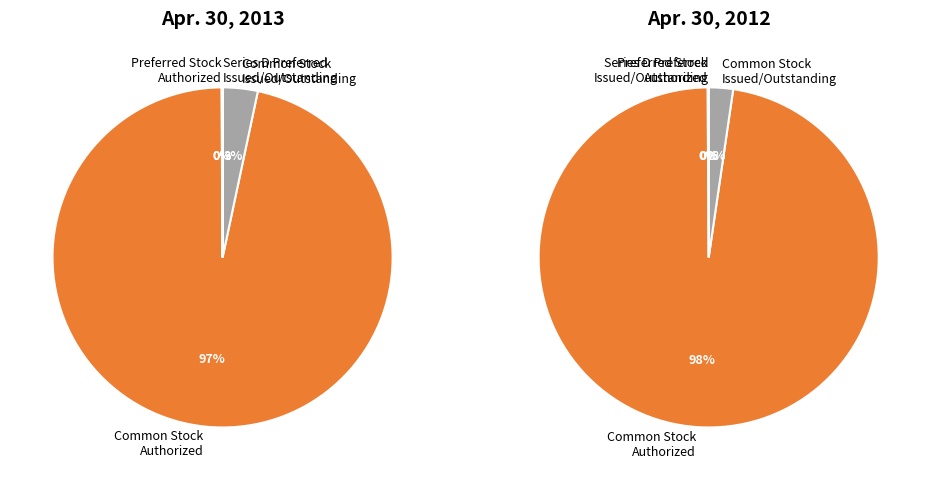

Rank the categories by Apr. 30, 2012 value from lowest to highest.

Series D Preferred
Issued/Outstanding, Preferred Stock
Authorized, Common Stock
Issued/Outstanding, Common Stock
Authorized